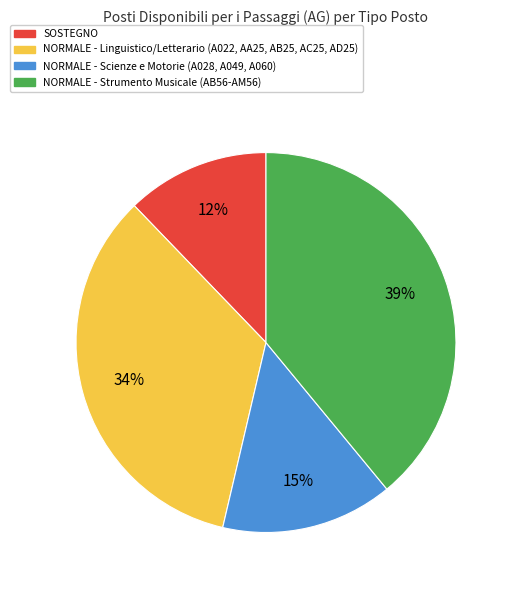

To the nearest percent, what is the difference between the largest and smallest slice percentages?

27%